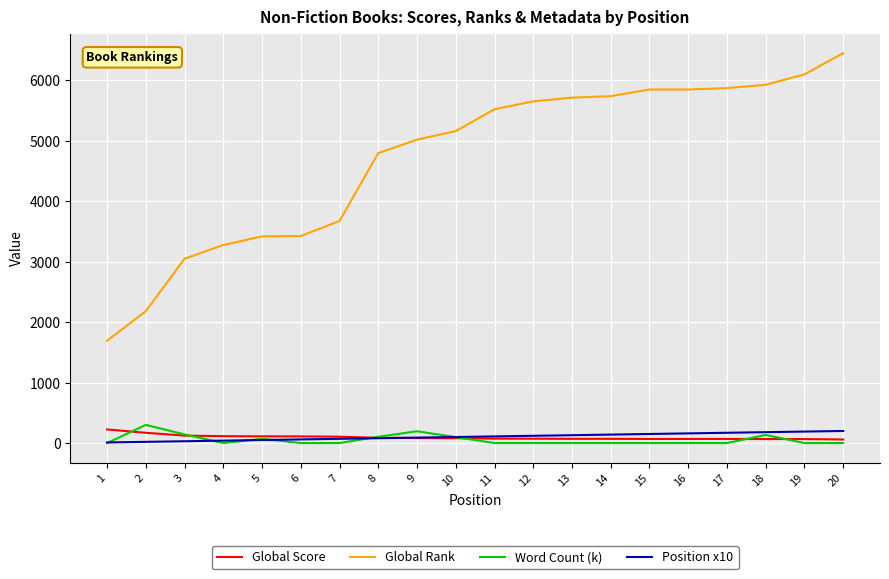

At which category is the sum across all series the highest?

20